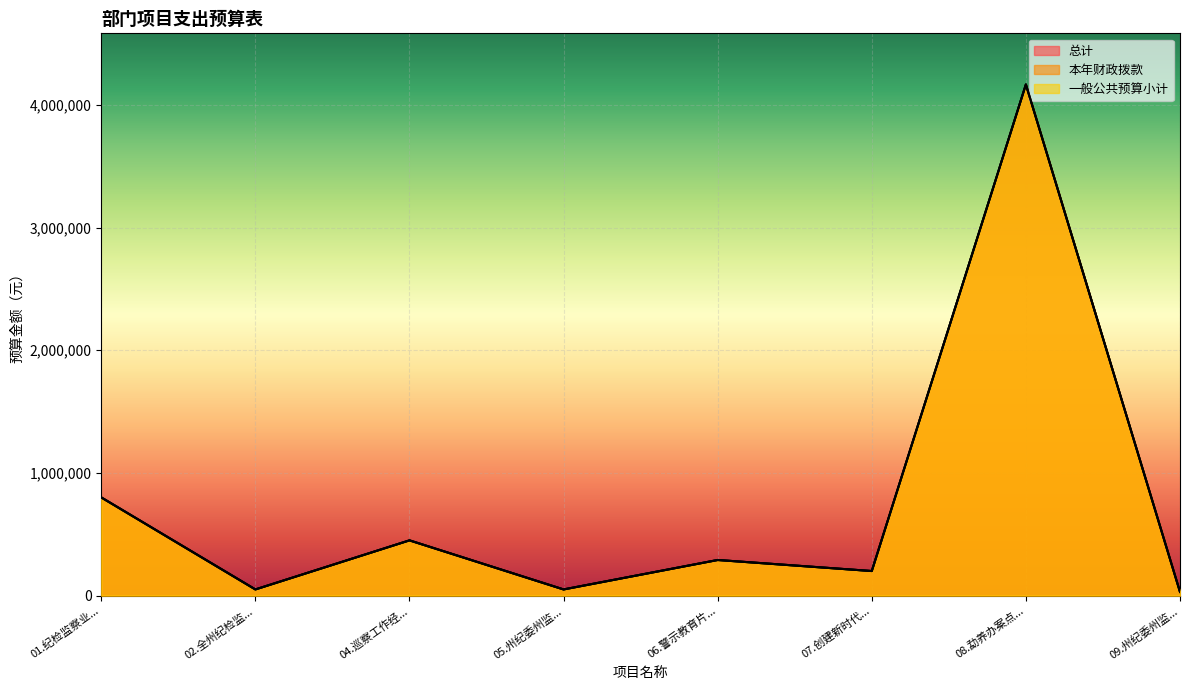

At which label does 本年财政拨款 reach its minimum?

09.州纪委州监...